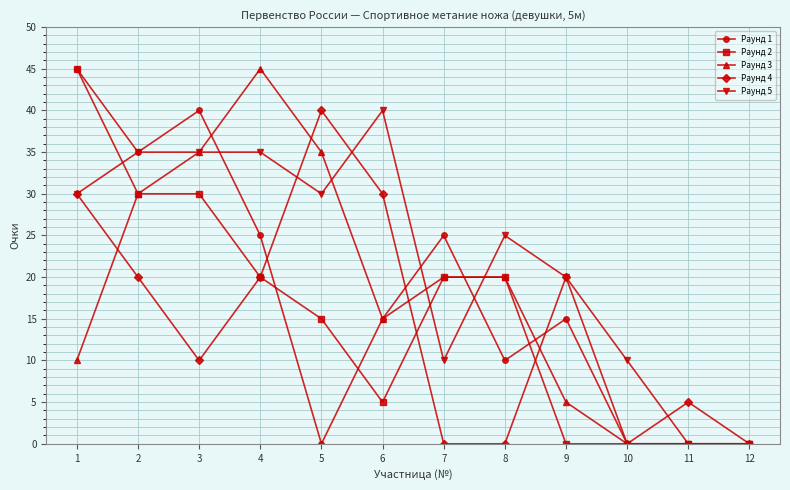

What is the difference between the maximum and minimum values in the Раунд 2 series?

45